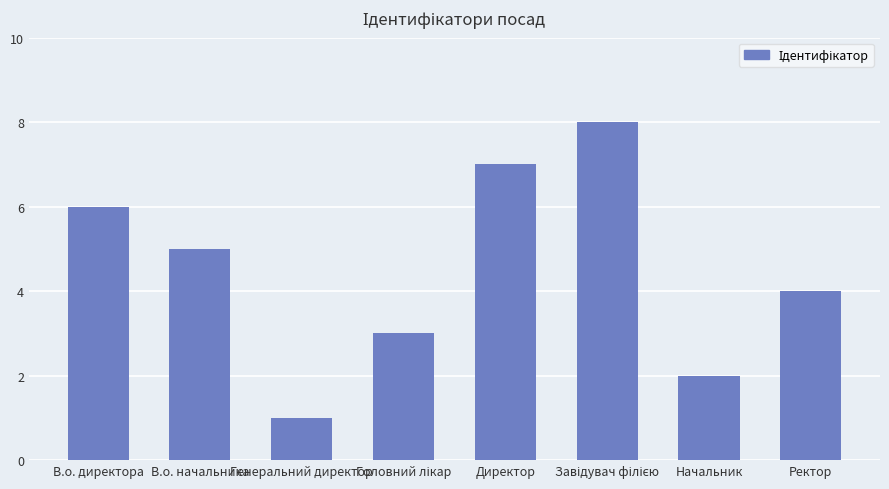

What is the sum of all values?

36